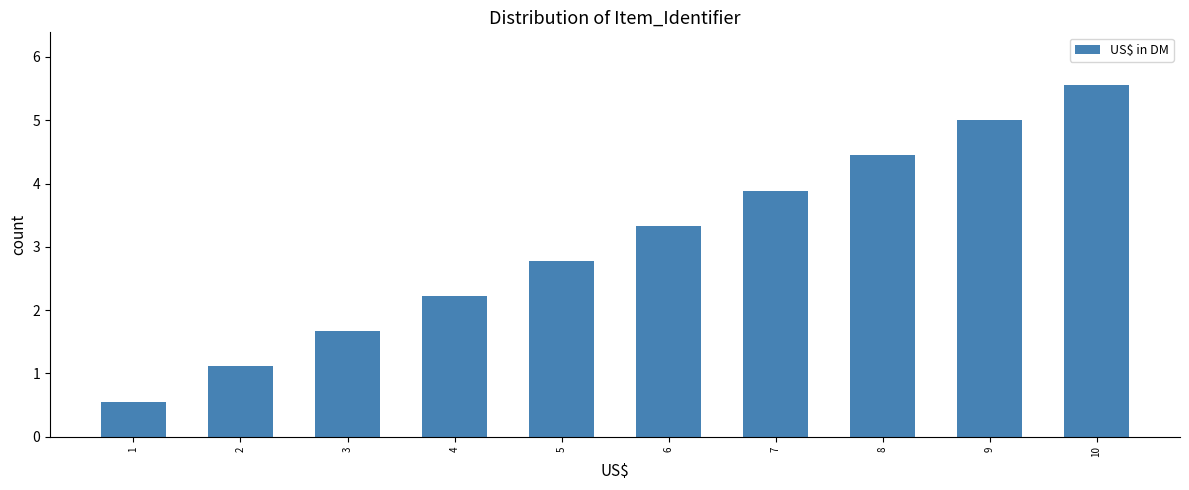

Reading left to right, extract all data points from this chart.

1=0.6	2=1.1	3=1.7	4=2.2	5=2.8	6=3.3	7=3.9	8=4.4	9=5.0	10=5.6